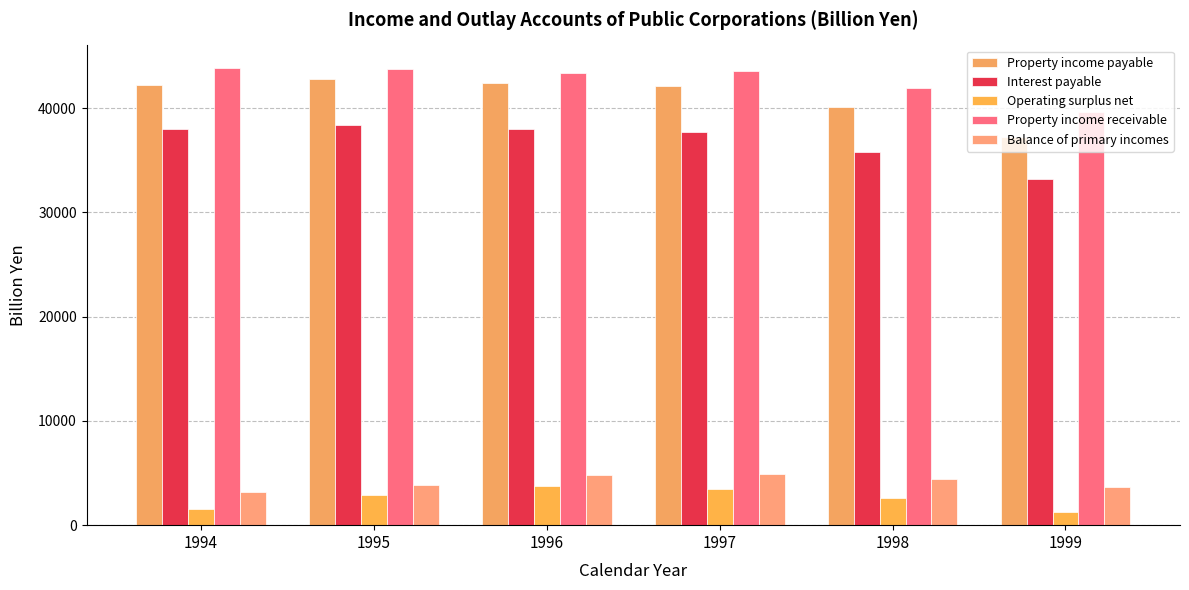

The Balance of primary incomes series shows 7193.6 at 1998. True or false?

False